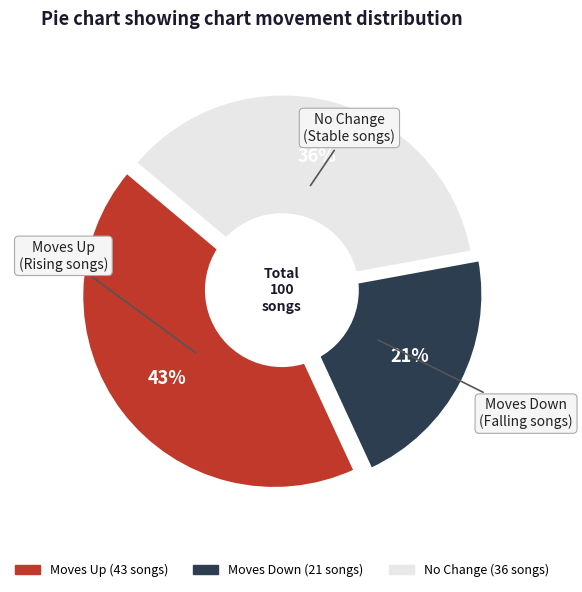

Is the sum of down and - greater than half?

Yes